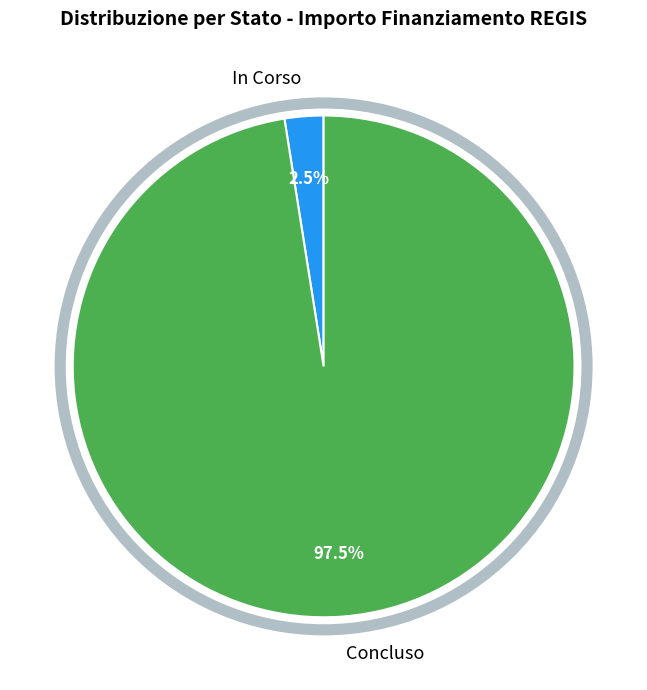

What percentage do Concluso and In Corso together represent?

100.0%